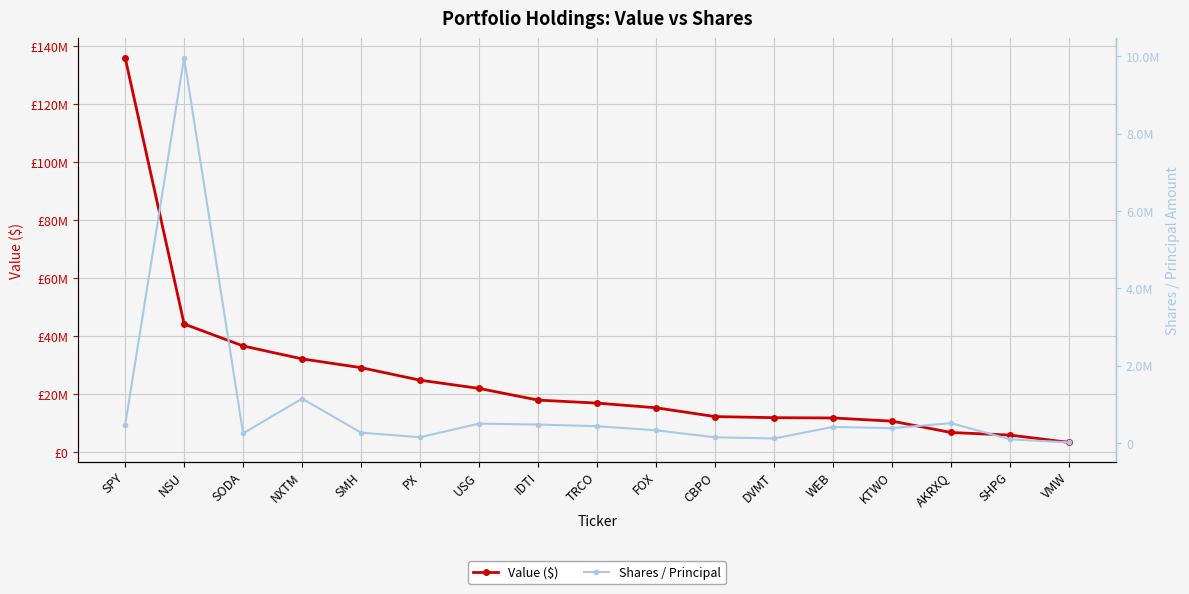

At which category does Shares / Principal reach its first local peak?

NSU